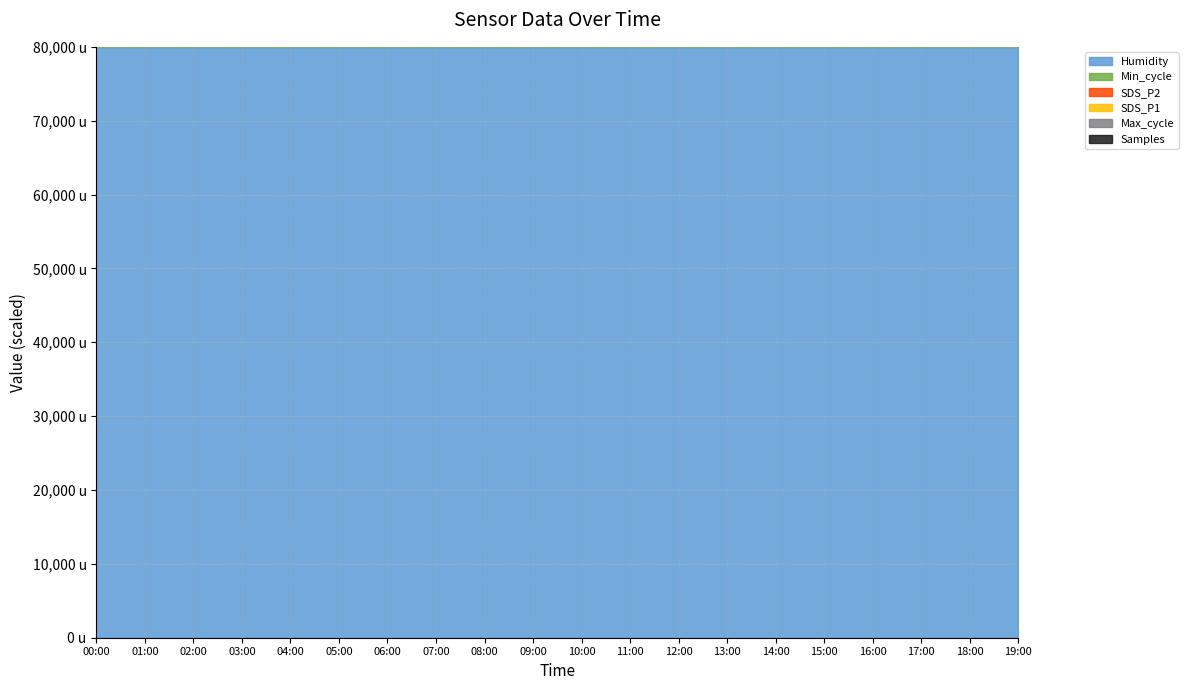

At which category is the sum across all series the highest?

01:00